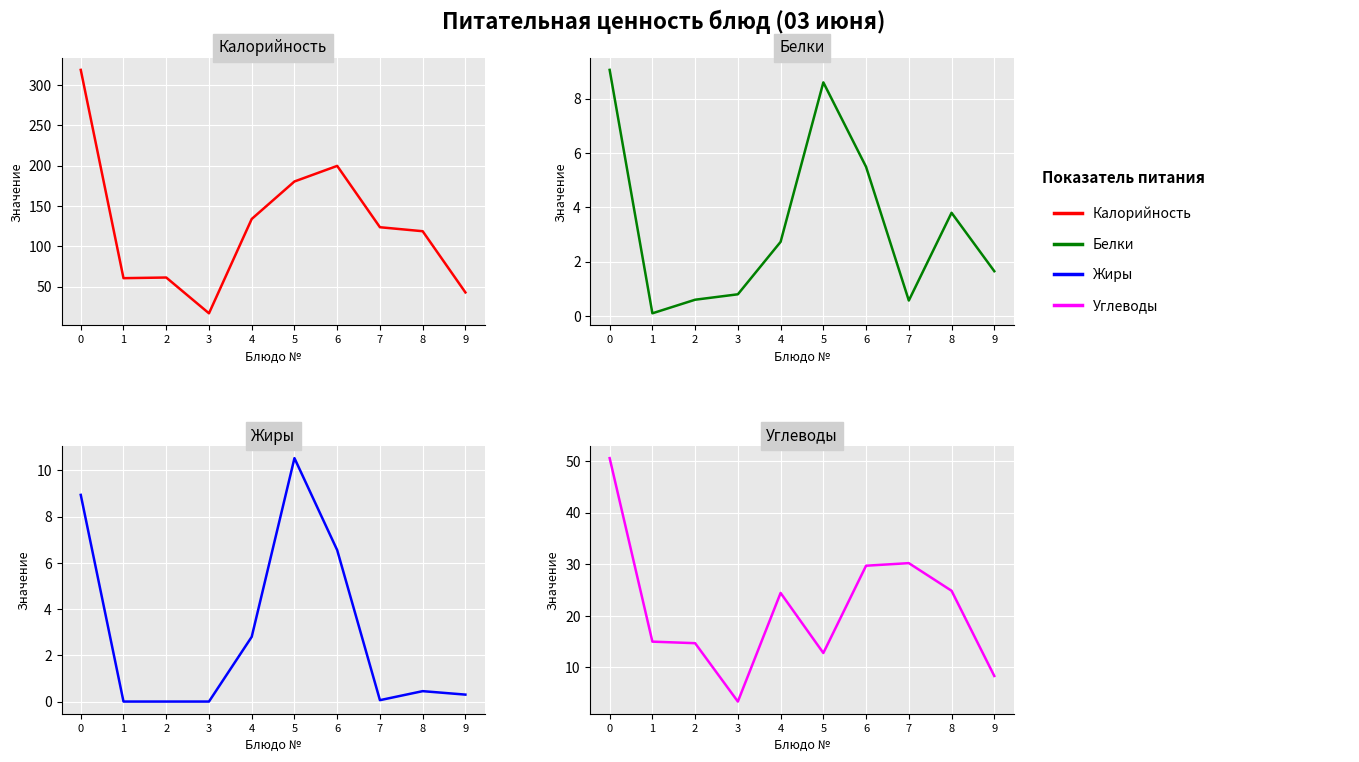

How many values in the Углеводы series exceed 24?

5